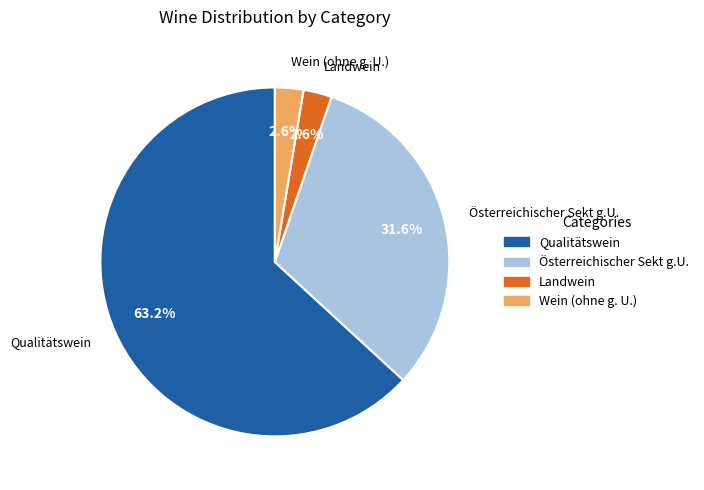

Which has a higher value, Qualitätswein or Wein (ohne g. U.)?

Qualitätswein